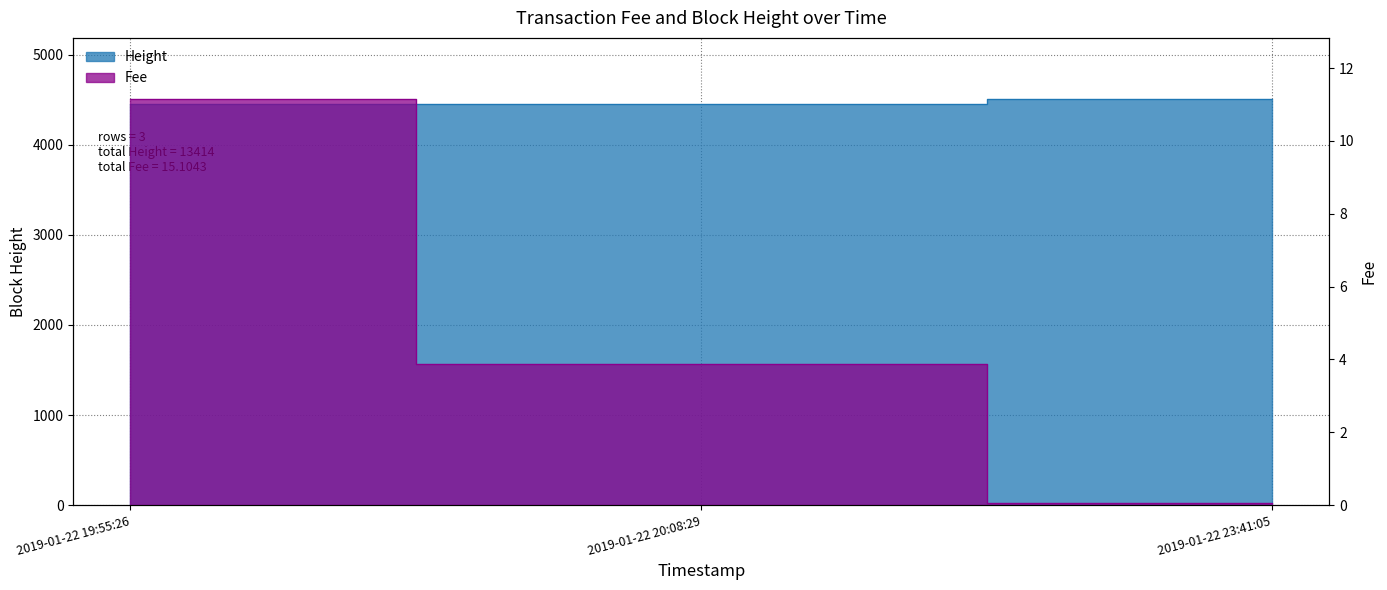

What are all the series names shown in the legend?

Height, Fee